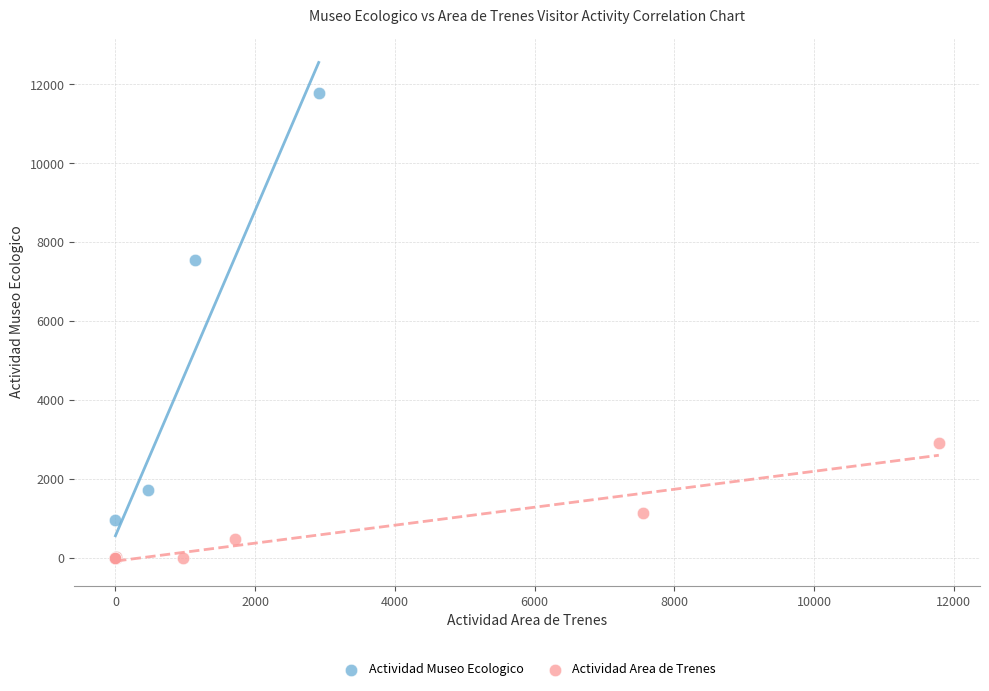

Which series has the widest spread of Y values?

Actividad Museo Ecologico